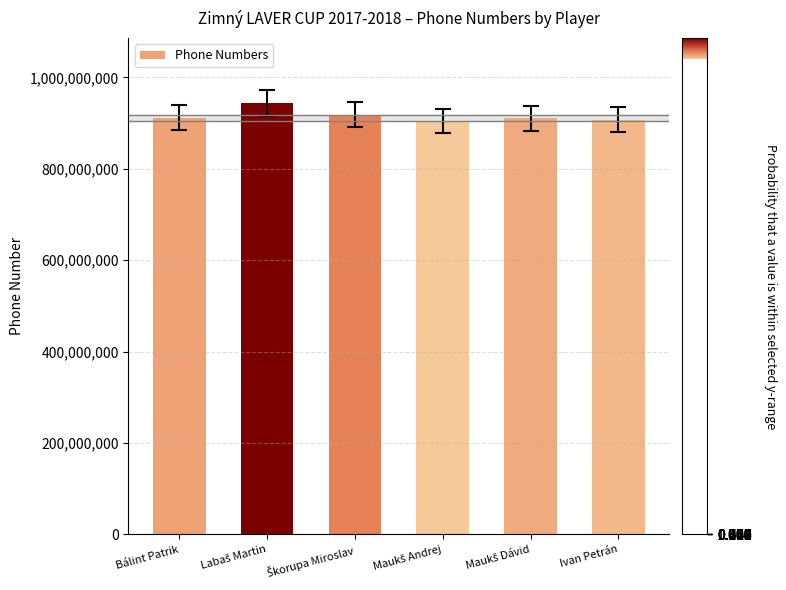

Are the bars horizontal?

No